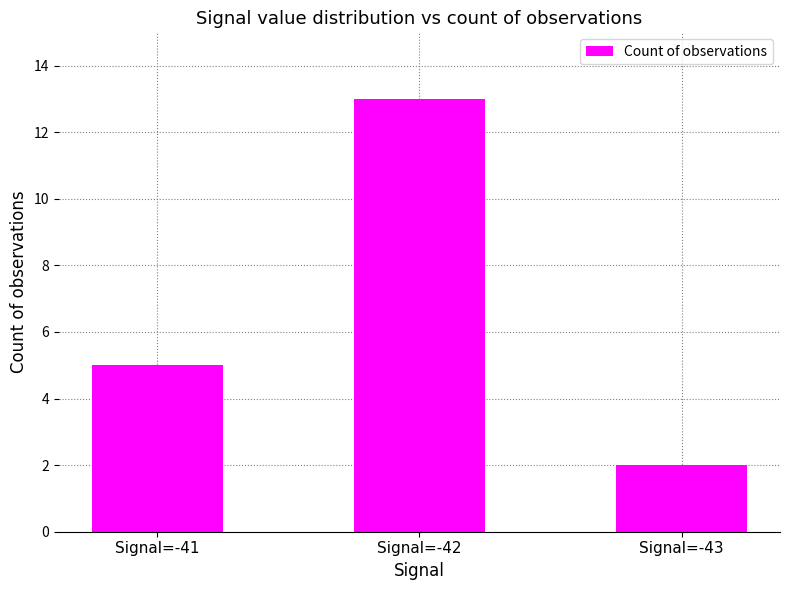

What value does the data have at Signal=-43?

2